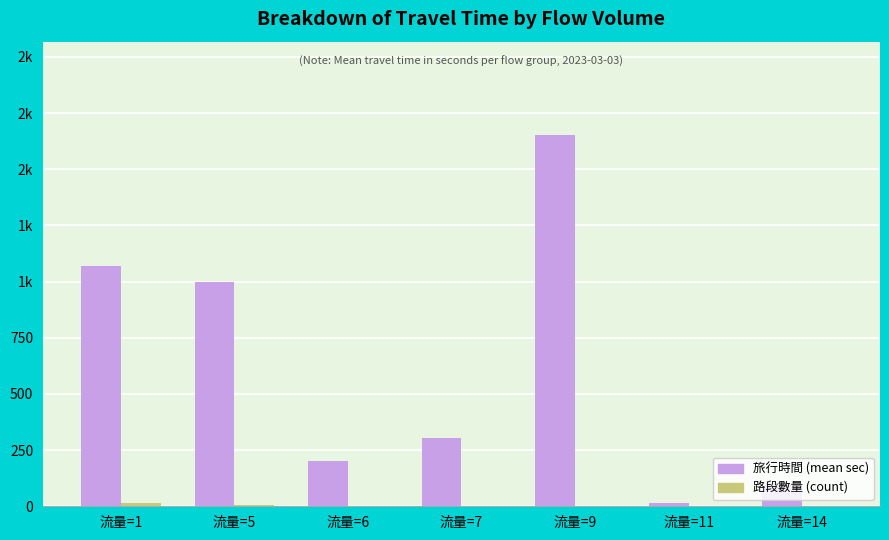

Does the chart contain stacked bars?

No